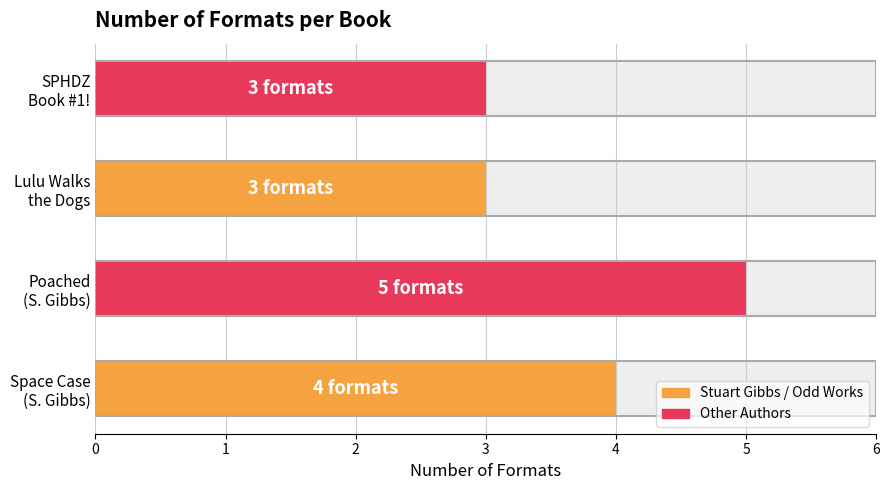

List the labels in order of value, largest first.

Poached (S. Gibbs), Space Case (S. Gibbs), Lulu Walks the Dogs, SPHDZ Book #1!